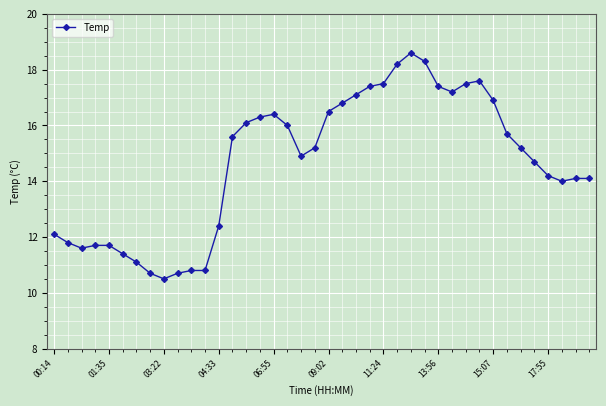

How many values are below 15?

19